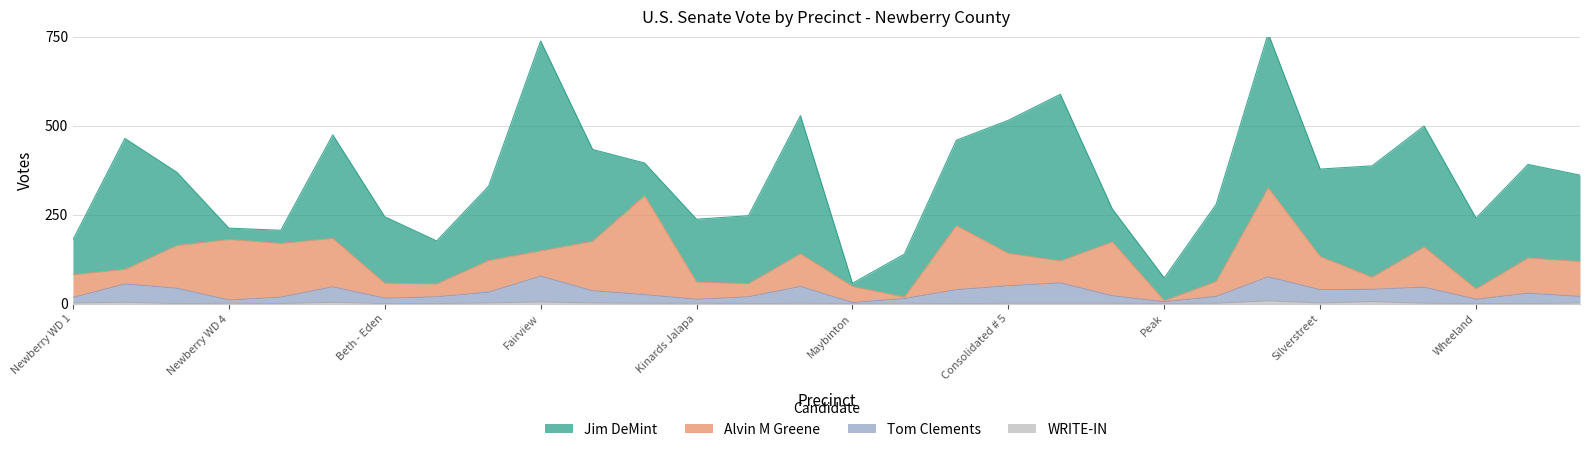

What is the lowest value of the Tom Clements series?

3